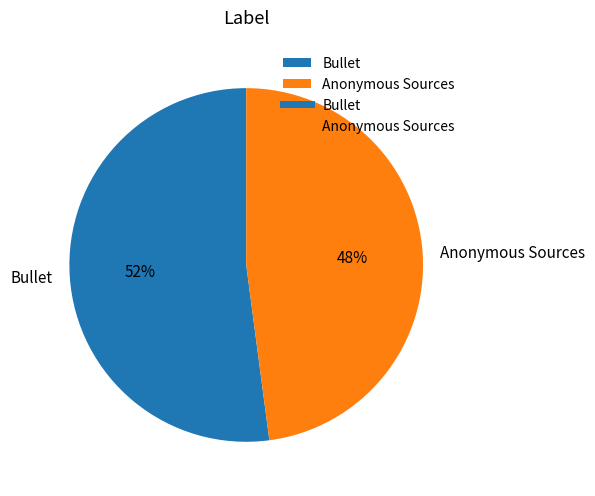

Is the sum of Anonymous Sources and Bullet greater than half?

Yes